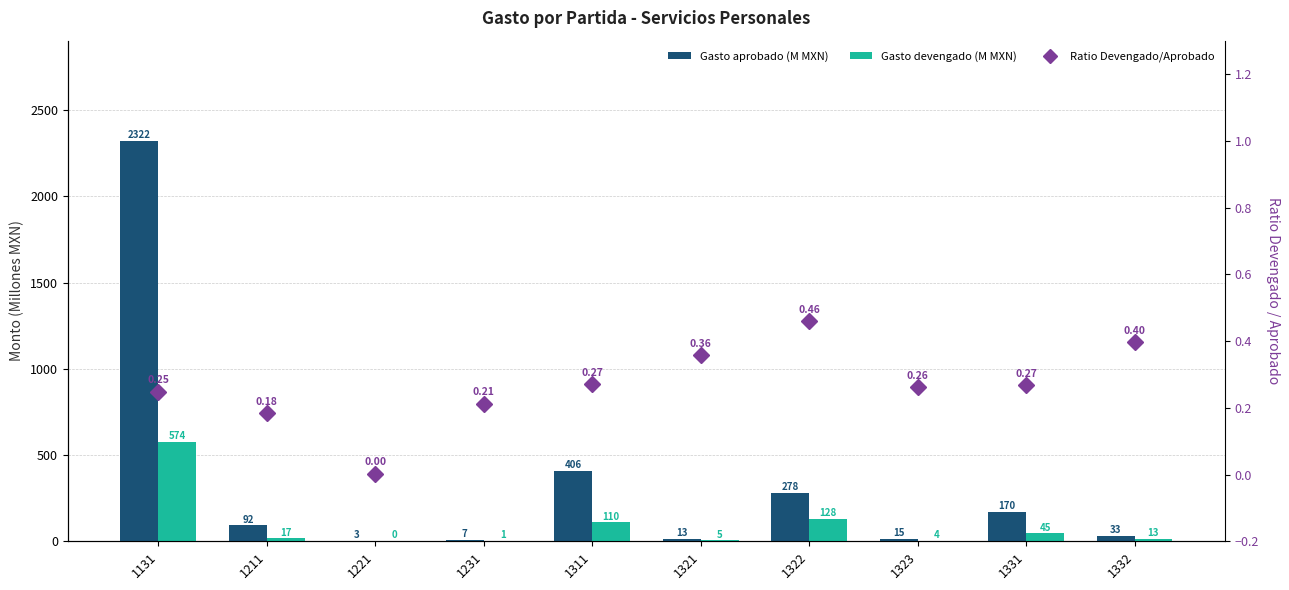

Does the chart contain any negative values?

No